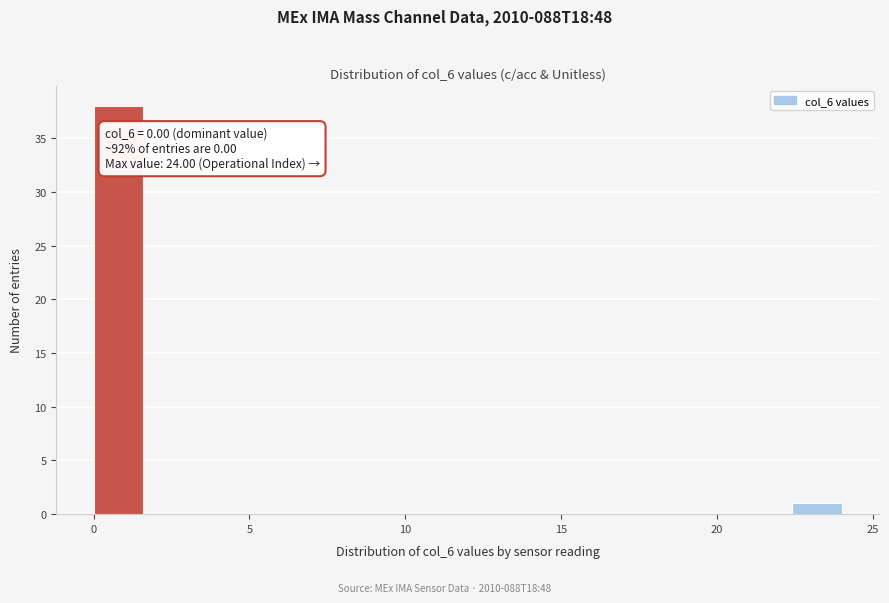

Around what value on the x-axis is the tallest bar? Give the approximate position of its centre, as read against the axis.

1.0